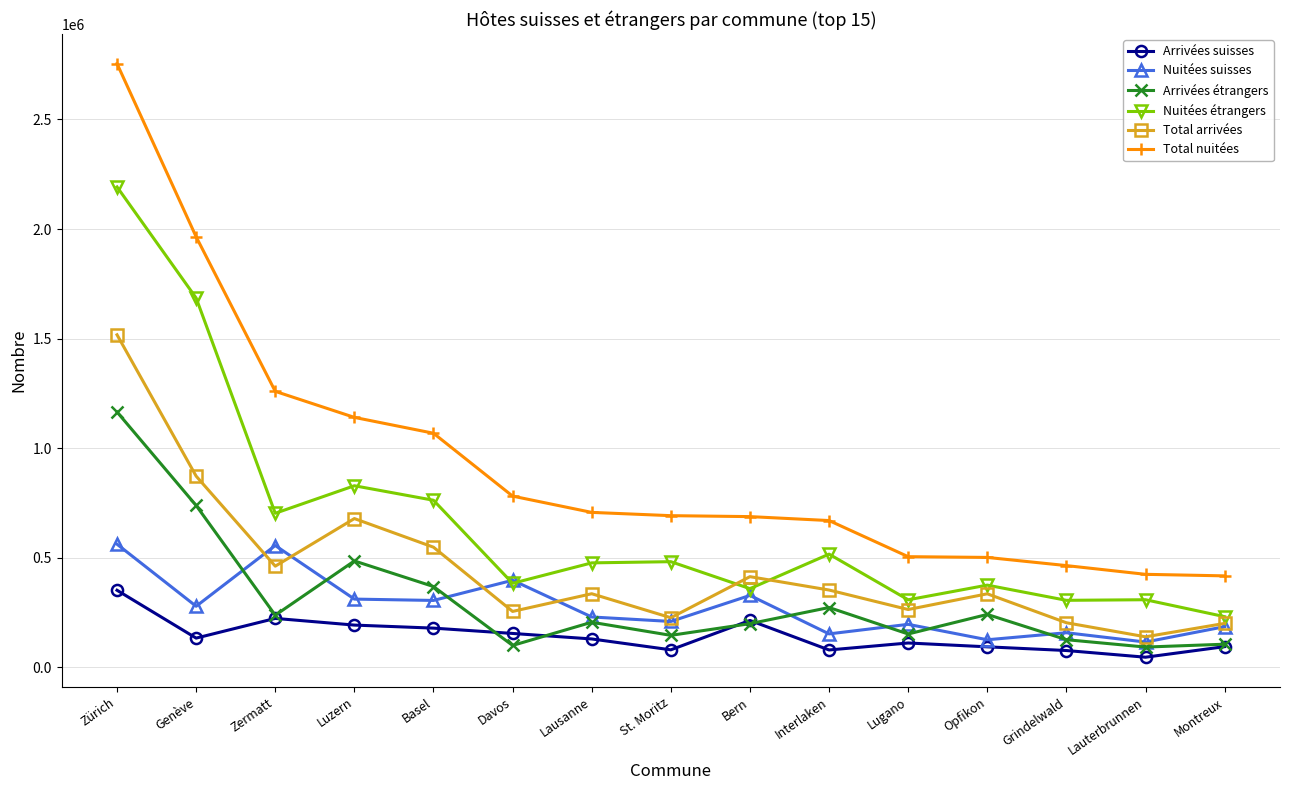

Where does the Nuitées suisses series first go above 230303?

Zürich